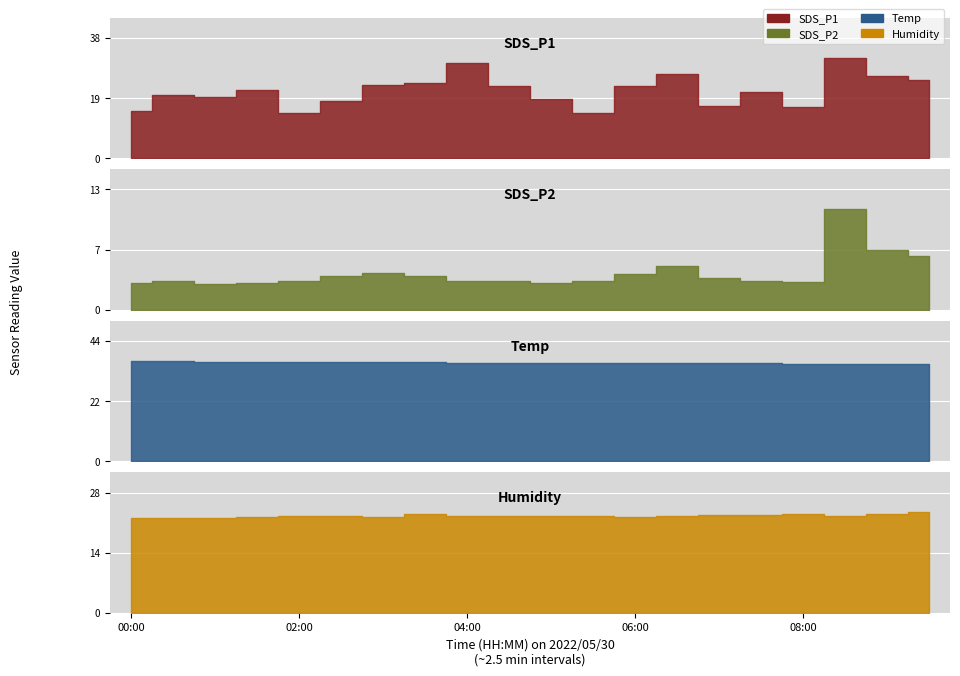

Count the number of data series in this chart.

4